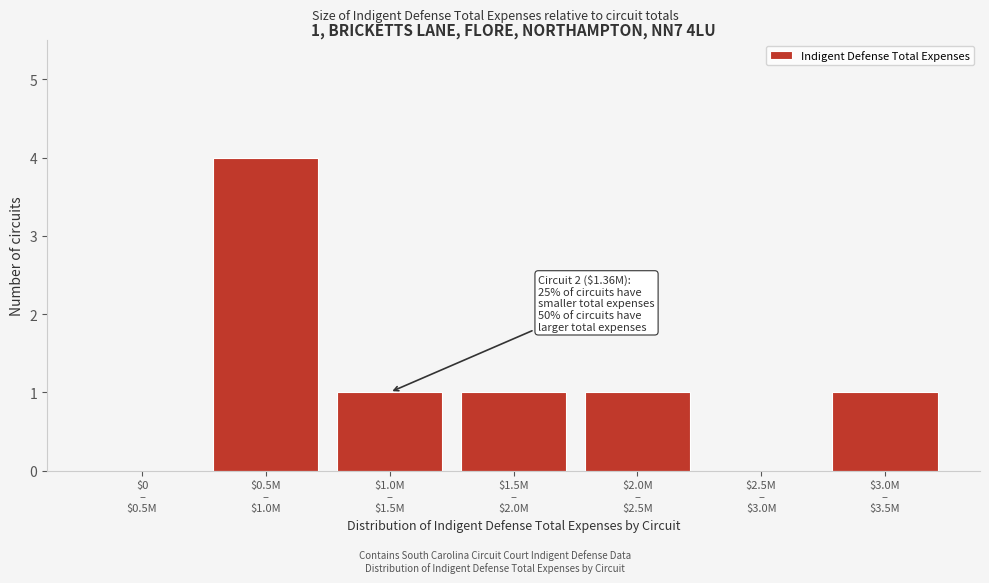

What is the sum of all values?

8